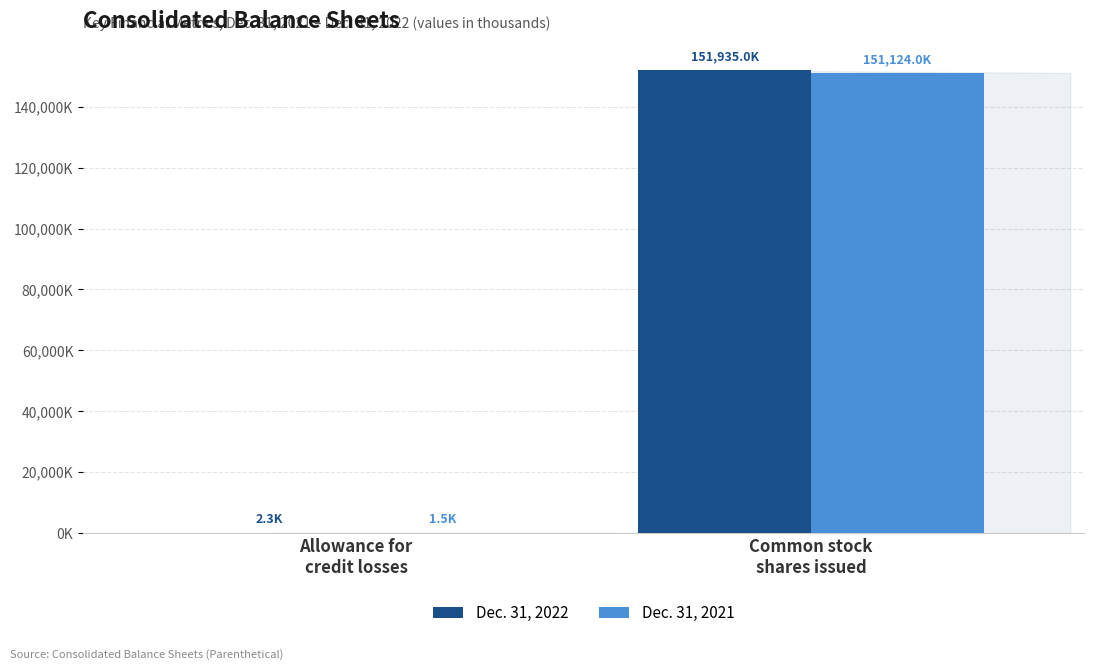

True or false: Dec. 31, 2021 has a value of 271100.1 at Common stock
shares issued.

False